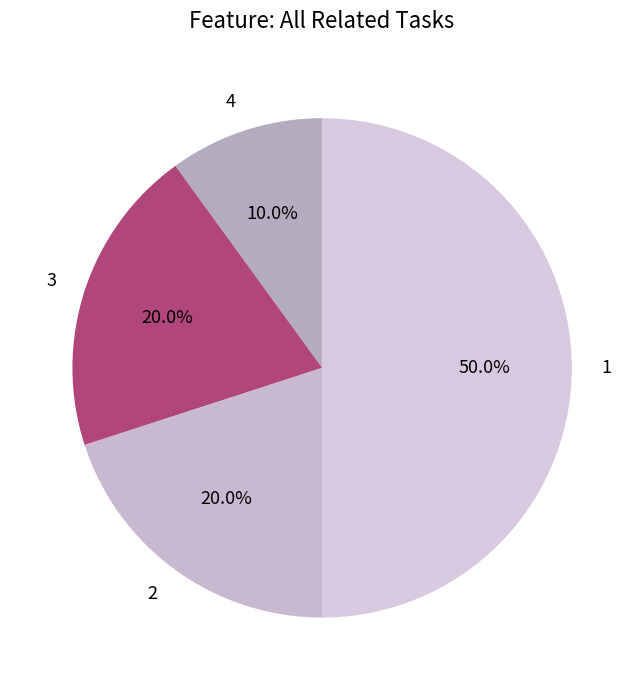

Does 3 represent more than half of the total?

No